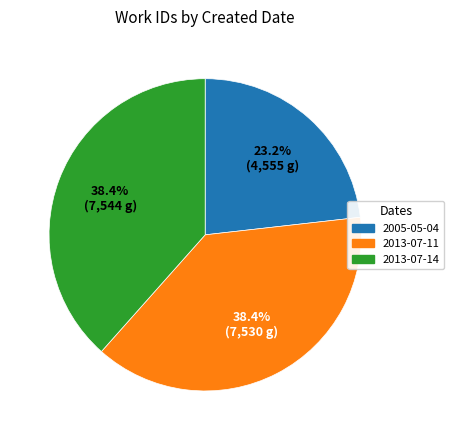

What percentage is NOT represented by 2013-07-11?

61.6%